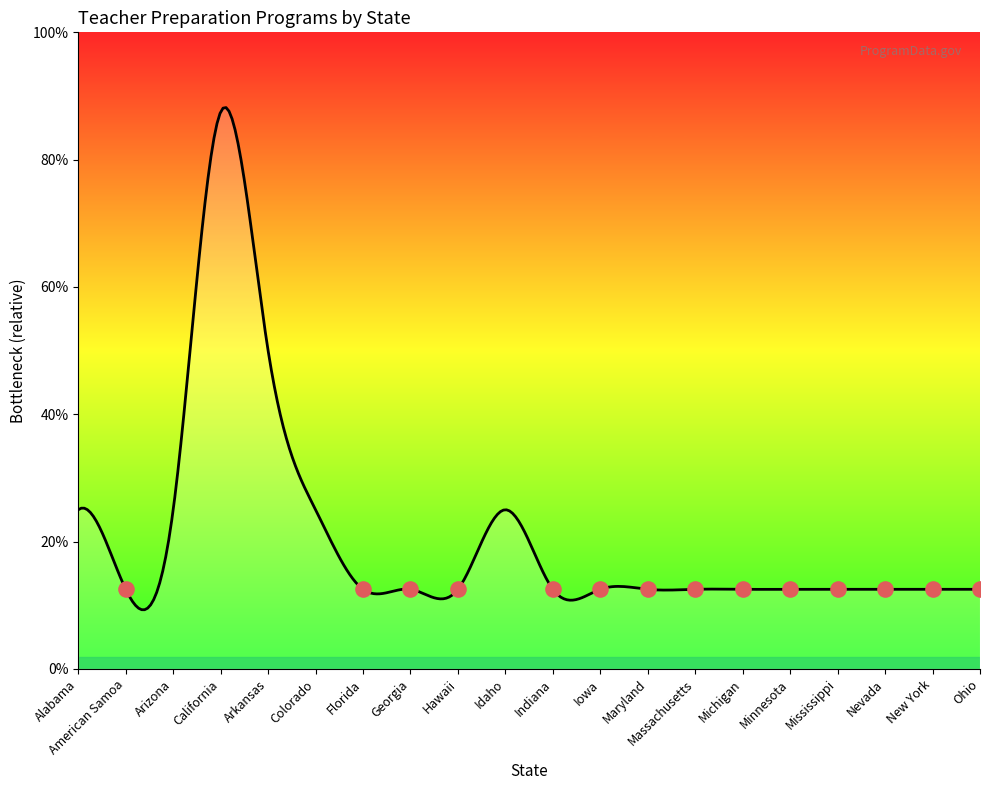

What is the ratio of the value at Arkansas to the value at Georgia?

4.0